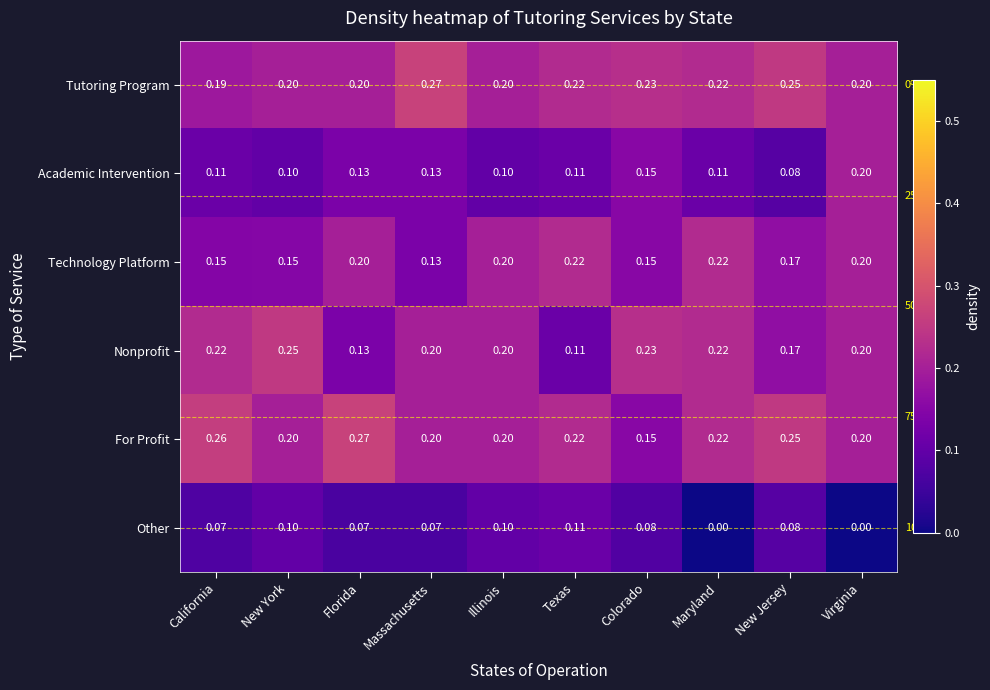

Which series has the largest total across all categories?

Tutoring Program